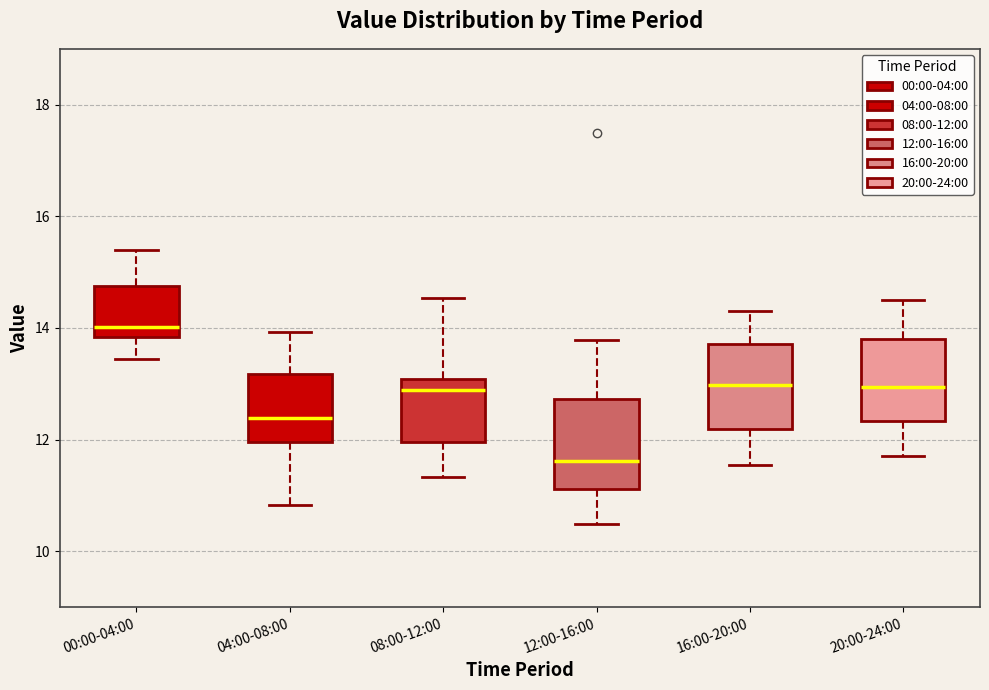

Where does the upper whisker of the box for 00:00-04:00 end on the y-axis? The values are not printed on the chart, so give them approximately, as read against the axis.

15.4